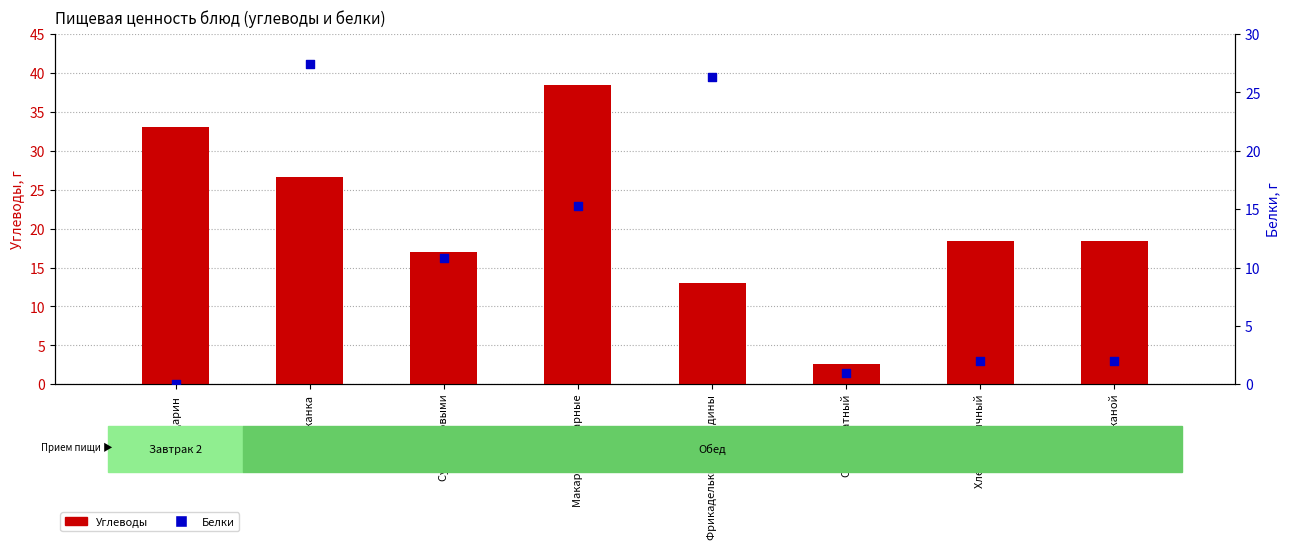

At which category is the sum across all series the highest?

Запеканка